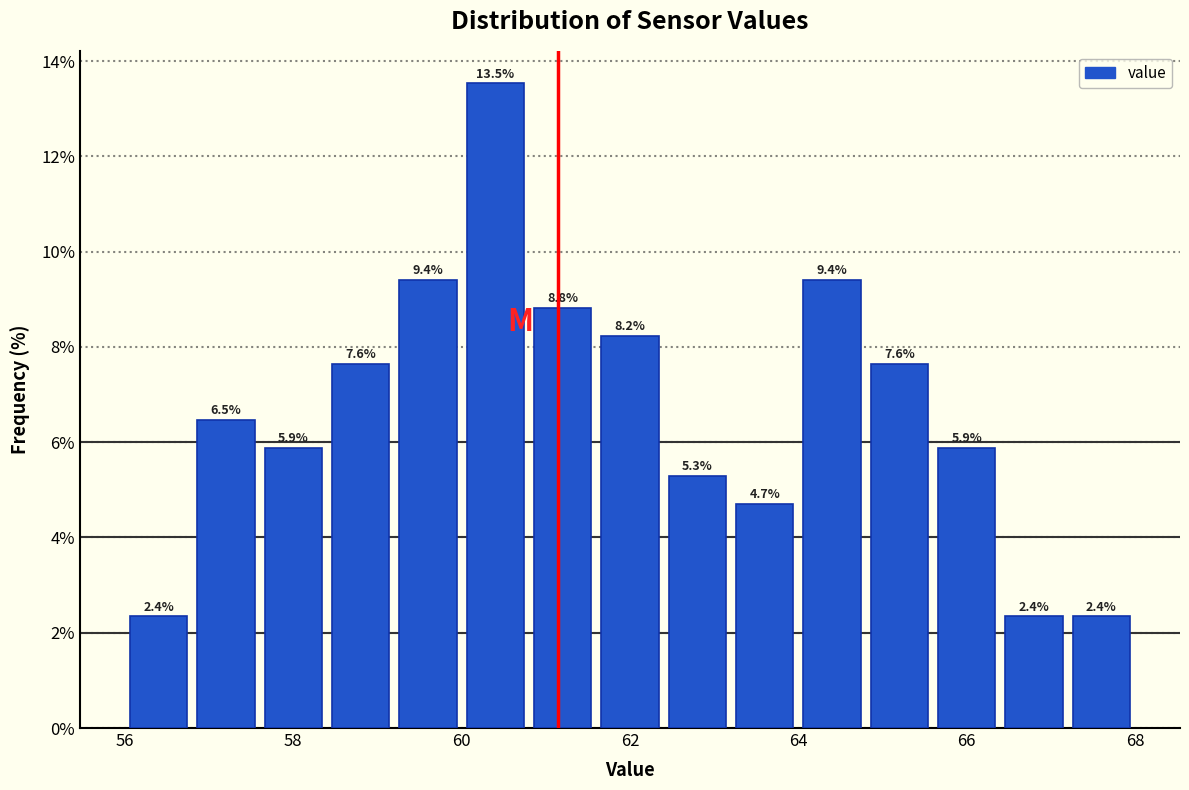

What is the height of the bar covering 56.0 to 56.8 on the x-axis?

2.4